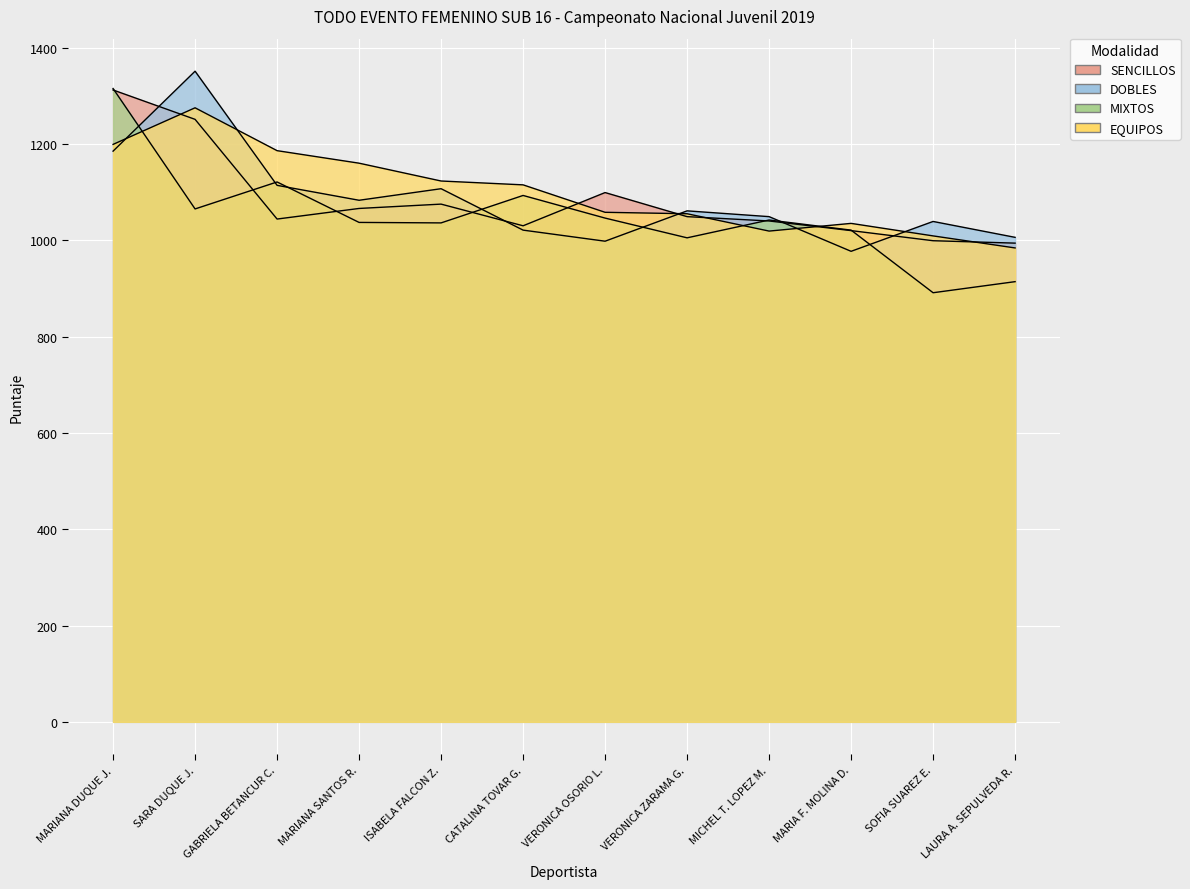

How many lines are shown in the chart?

4